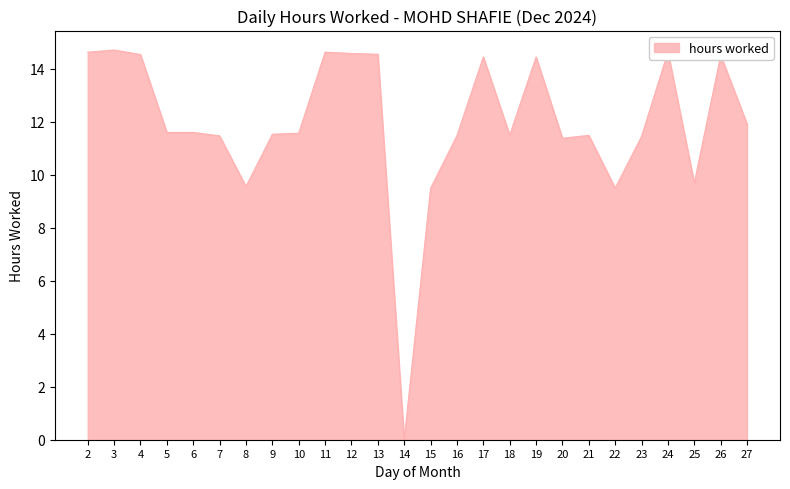

What is the maximum value shown in the chart?

14.7